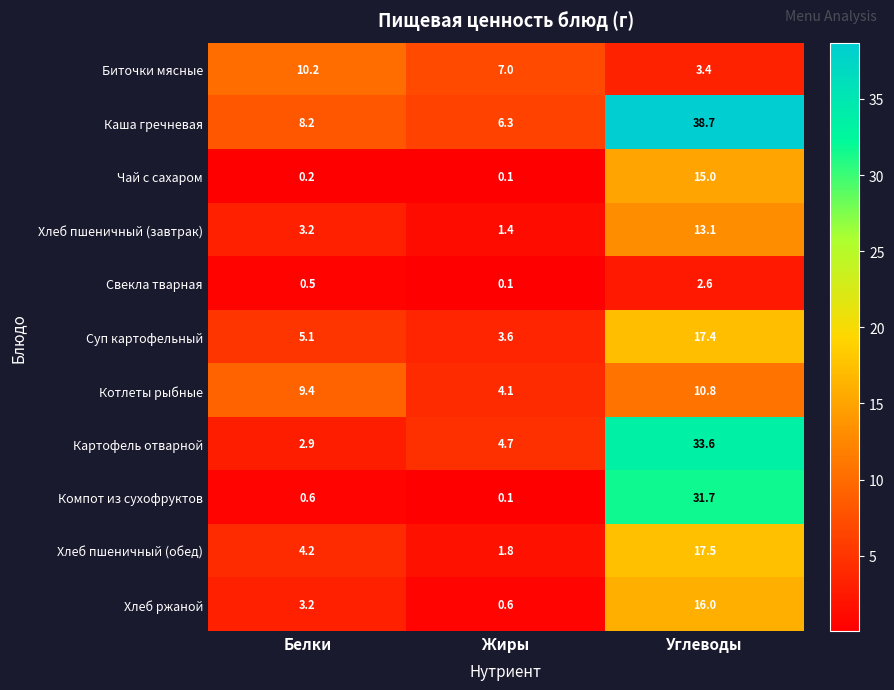

Which series changed the most between Белки and Углеводы?

Компот из сухофруктов